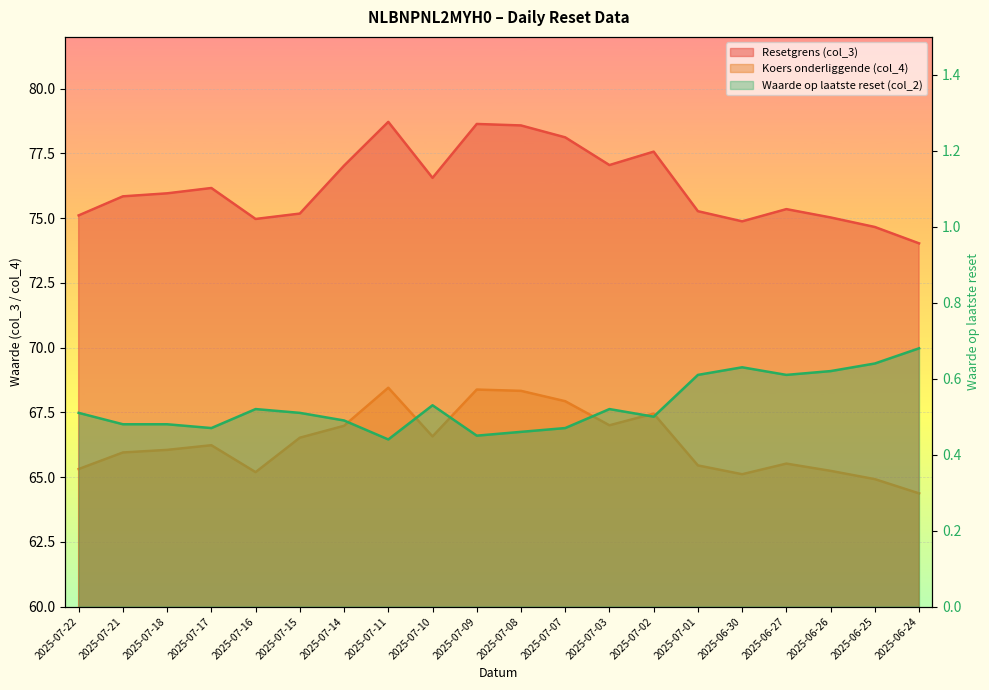

Which series has the largest total across all categories?

Resetgrens (col_3)